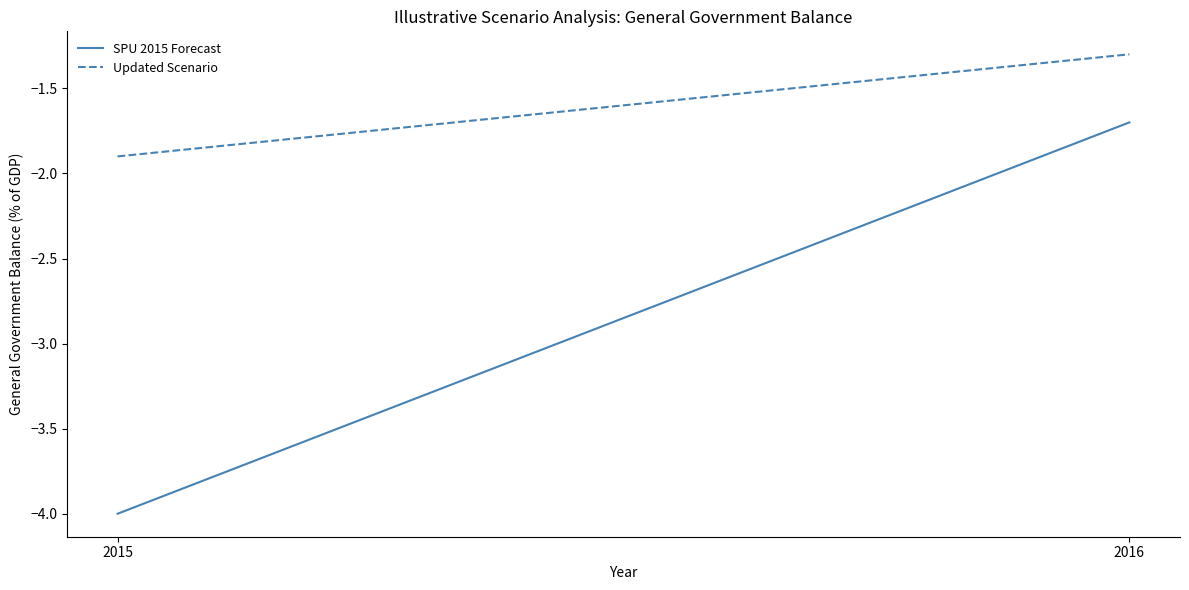

Which series has the largest total across all categories?

Updated Scenario